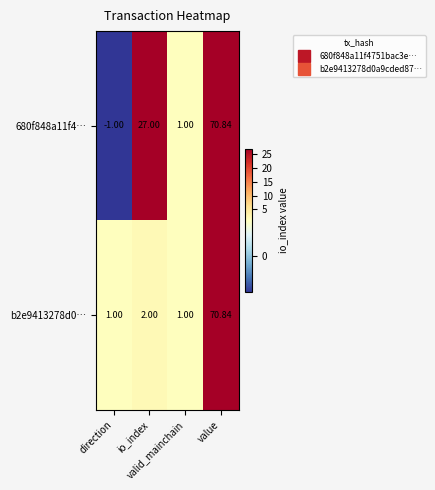

Reading left to right, transcribe all the data shown in this chart.

680f848a11f4…: direction=-1.0	io_index=27.0	valid_mainchain=1.0	value=70.8
b2e9413278d0…: direction=1.0	io_index=2.0	valid_mainchain=1.0	value=70.8